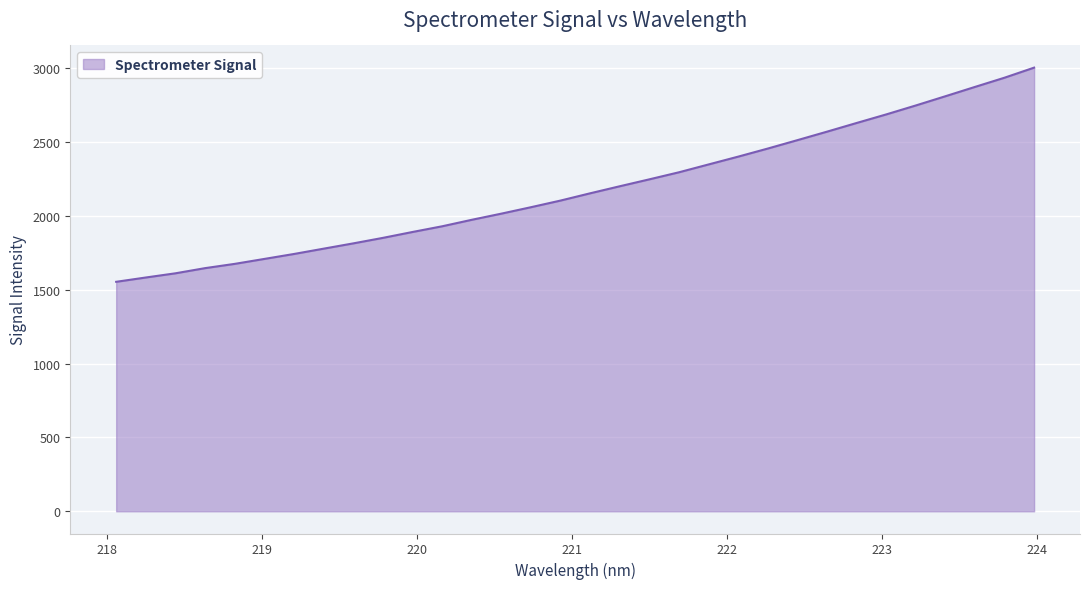

What is the smallest value displayed?

1554.3